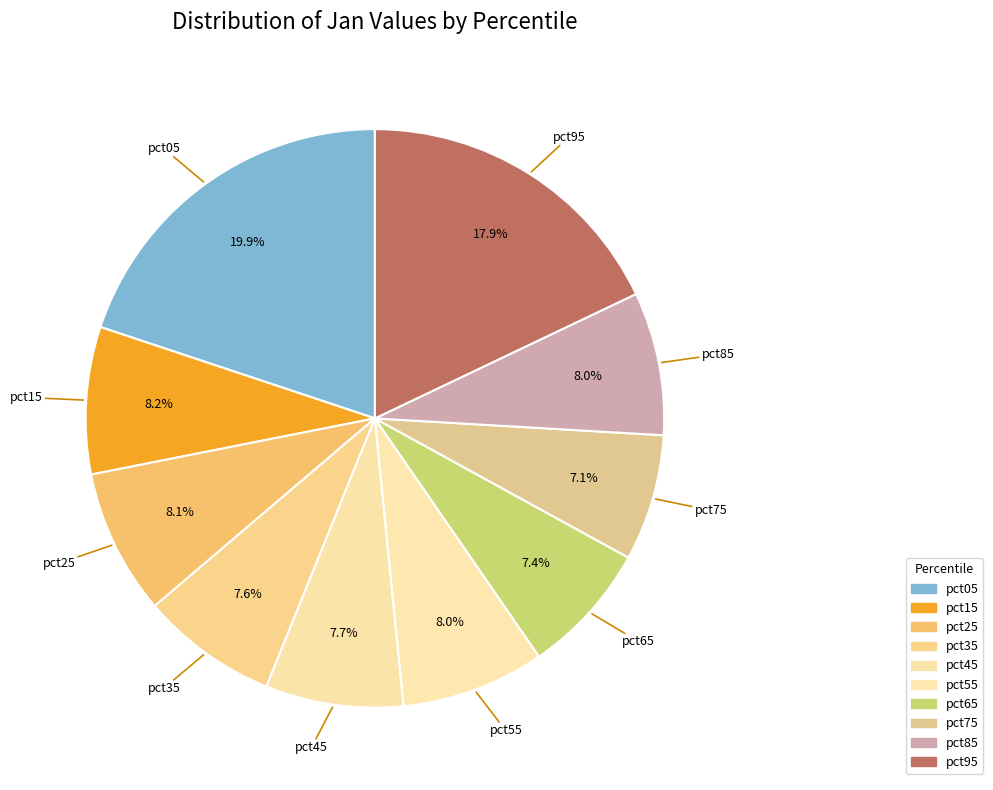

How many segments does this pie chart have?

10